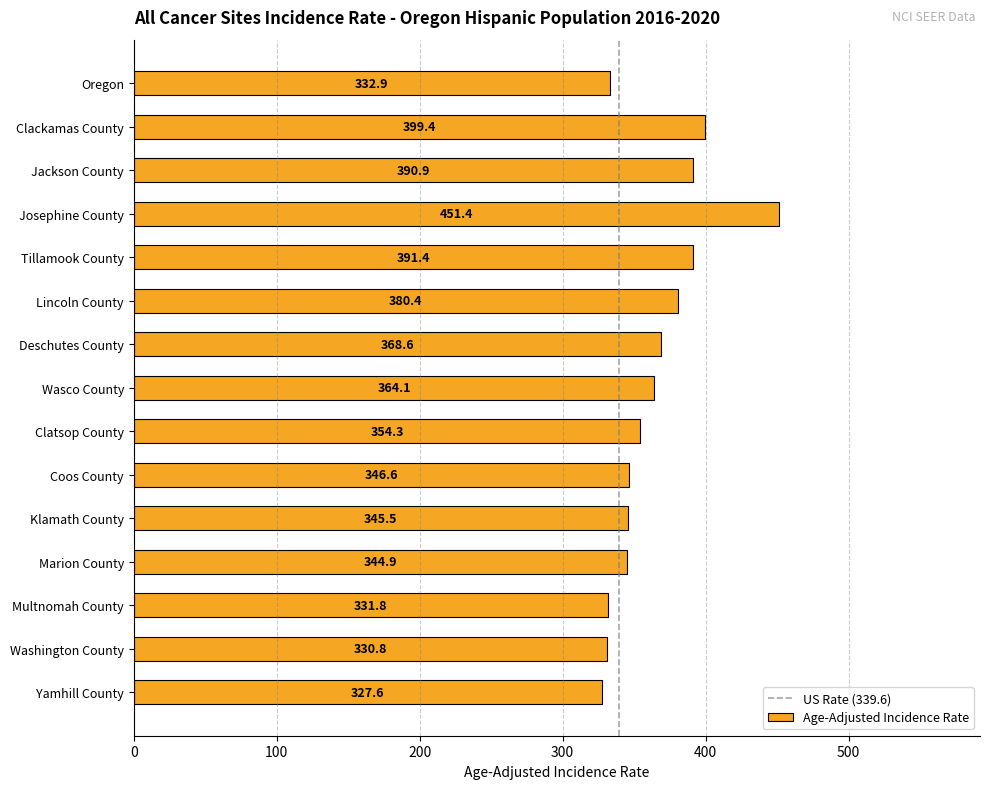

What position from the top is Jackson County?

3